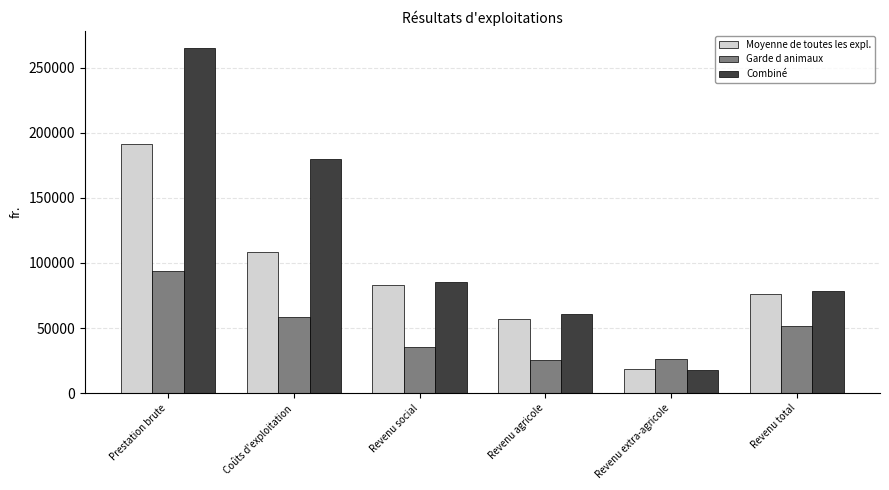

What is the maximum value shown in the chart?

265147